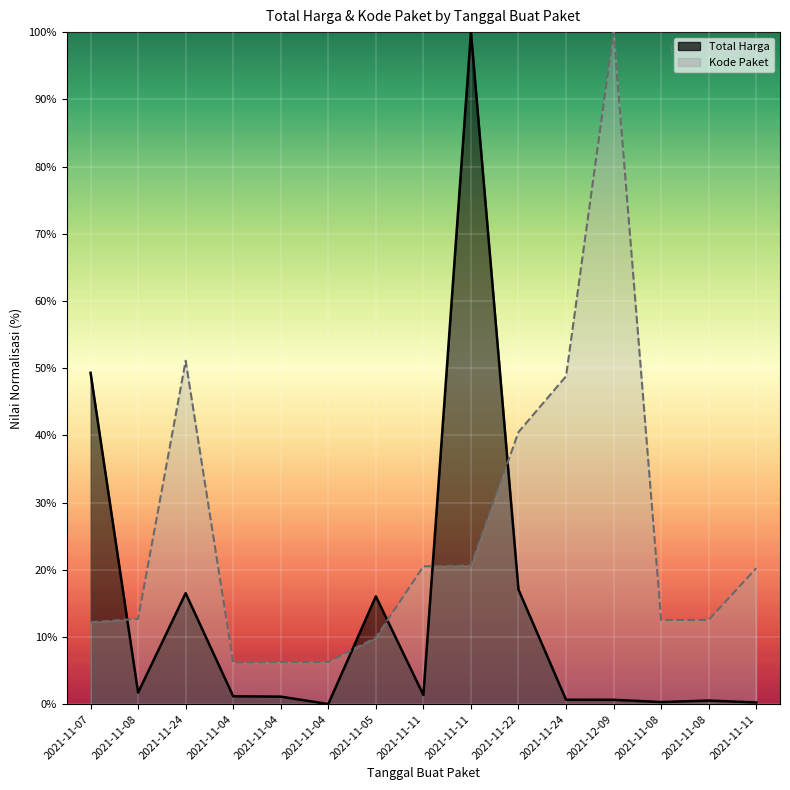

How many data points in Kode Paket are less than 12?

4